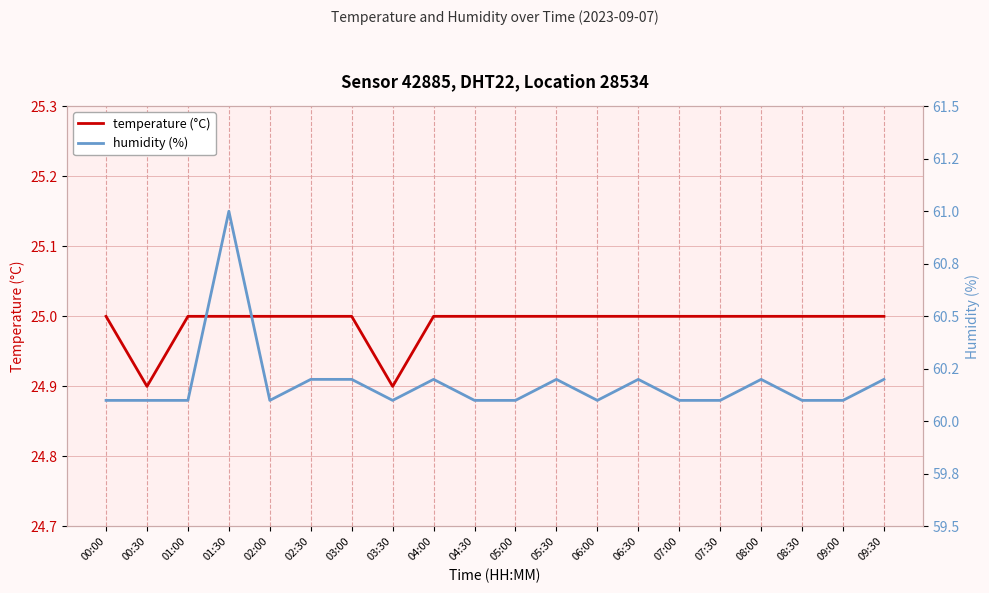

What is the minimum value for humidity (%)?

60.1